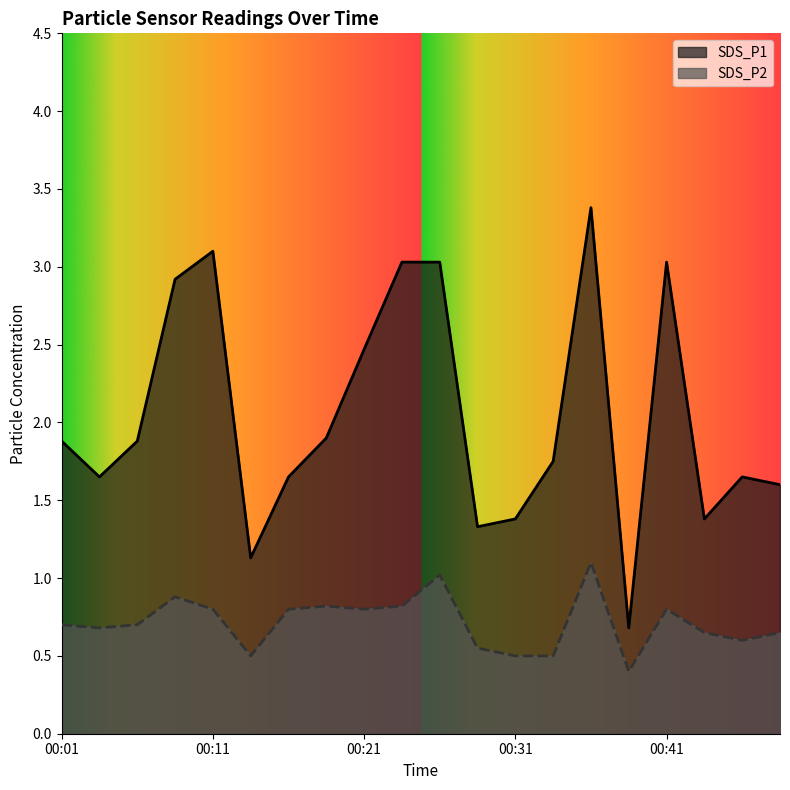

True or false: SDS_P1 has a value of 1.6 at 00:48.

True